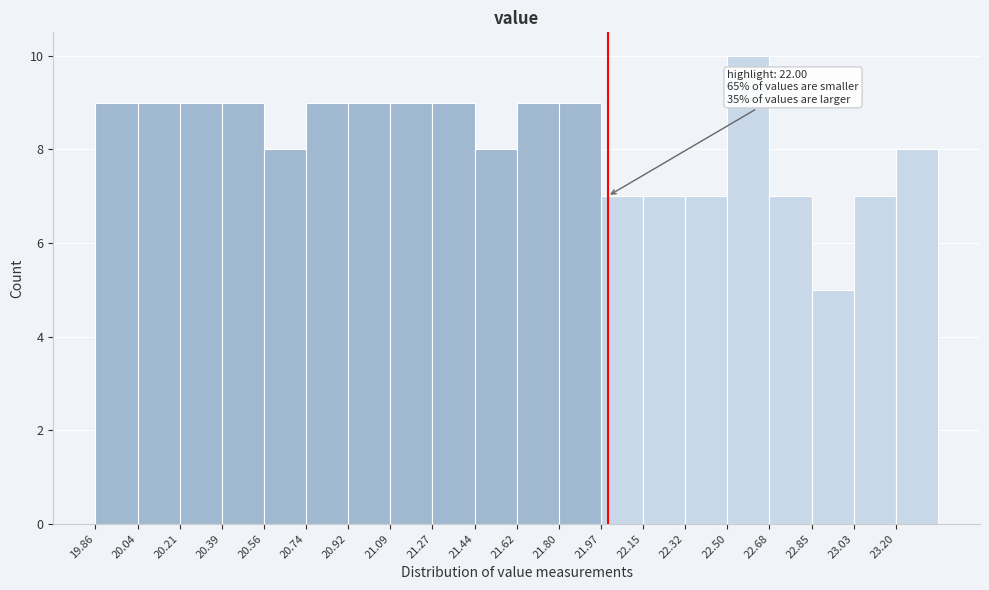

Which range on the x-axis has the tallest bar?

22.500 to 22.676